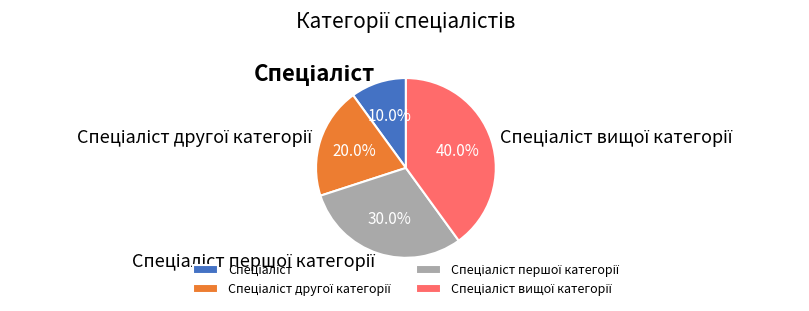

Is there a majority slice in this chart?

No